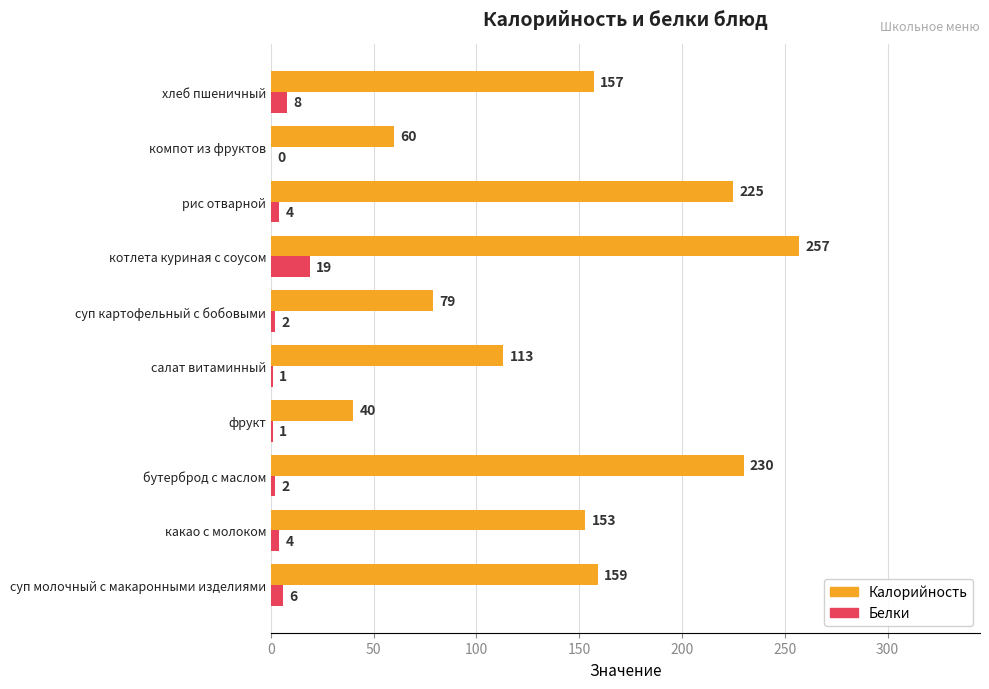

Between бутерброд с маслом and рис отварной, which series saw the biggest shift?

Калорийность